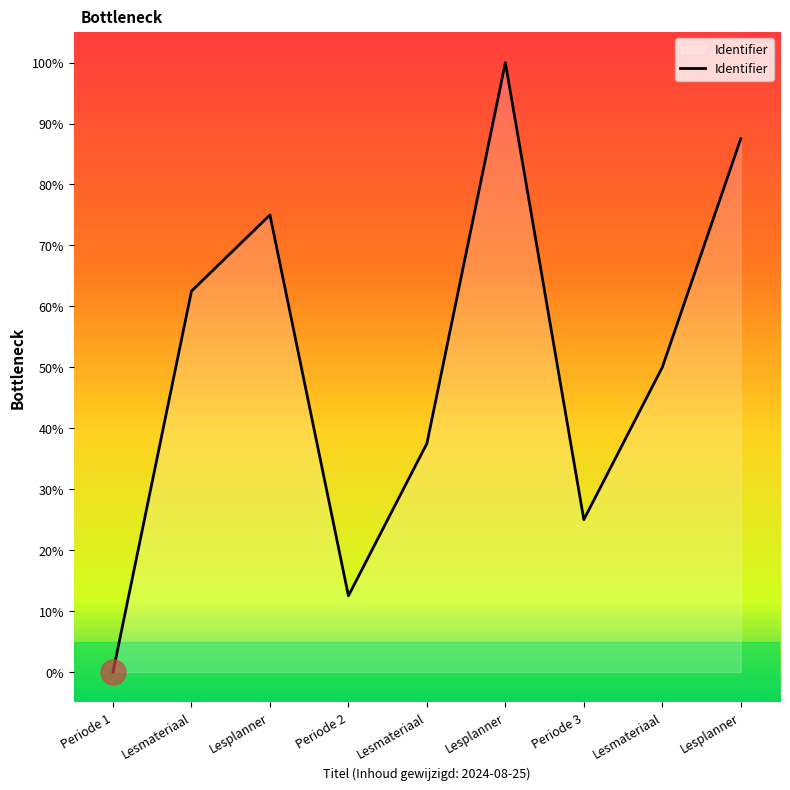

Rank the categories by value from lowest to highest.

Periode 1, Periode 2, Periode 3, Lesmateriaal, Lesmateriaal, Lesmateriaal, Lesplanner, Lesplanner, Lesplanner